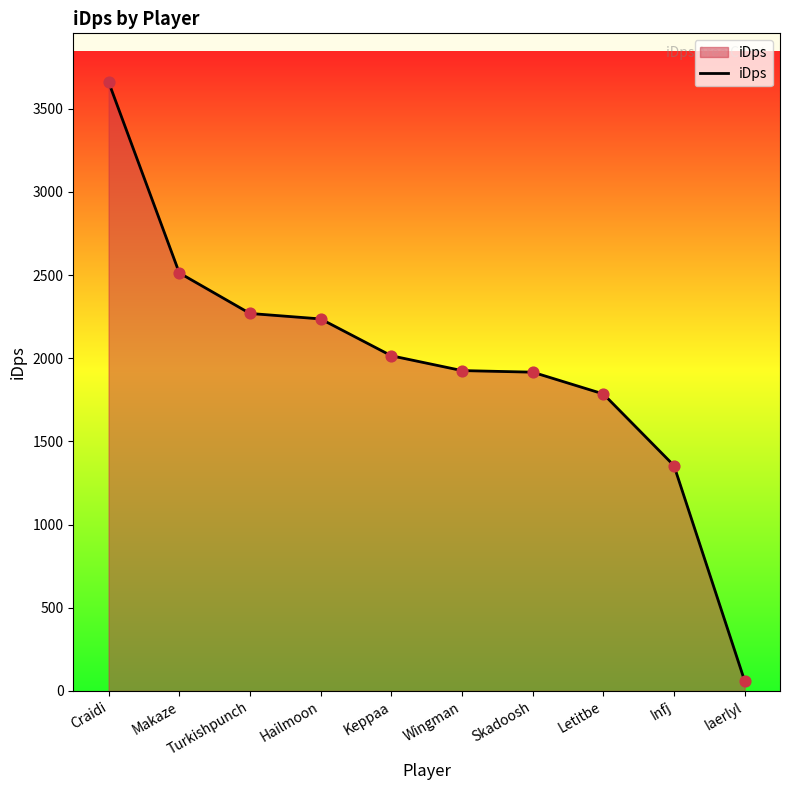

Approximately how many times larger is the value at Hailmoon compared to Craidi?

0.6